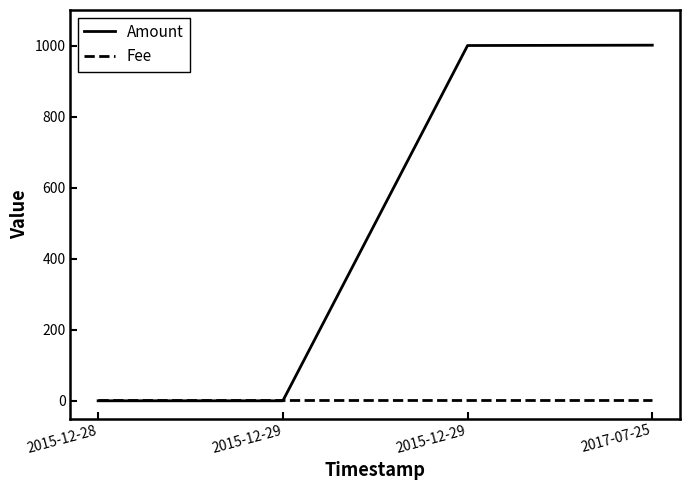

Which series has the widest spread of values?

Amount